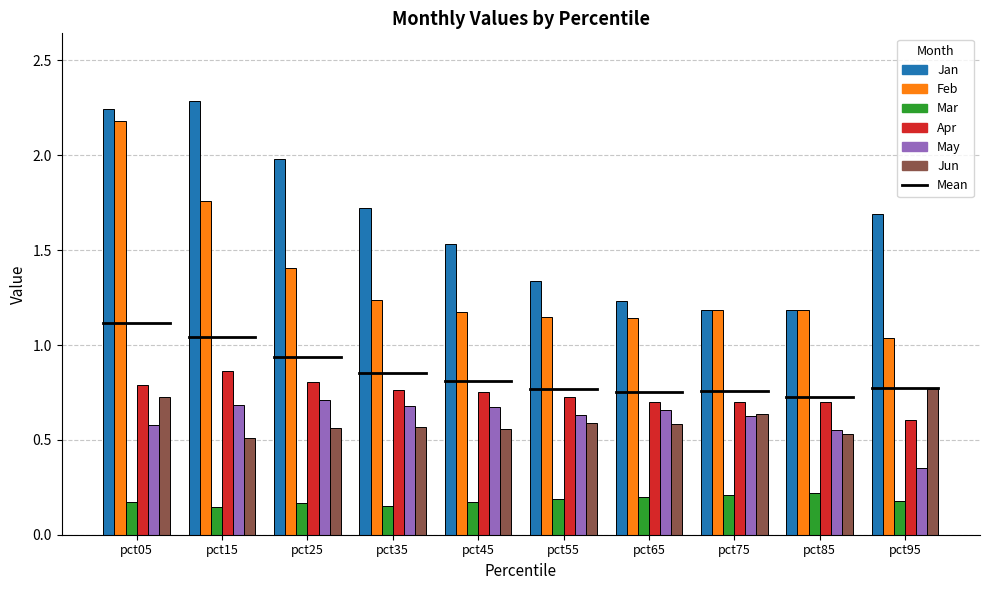

At which label does Feb reach its minimum?

pct95